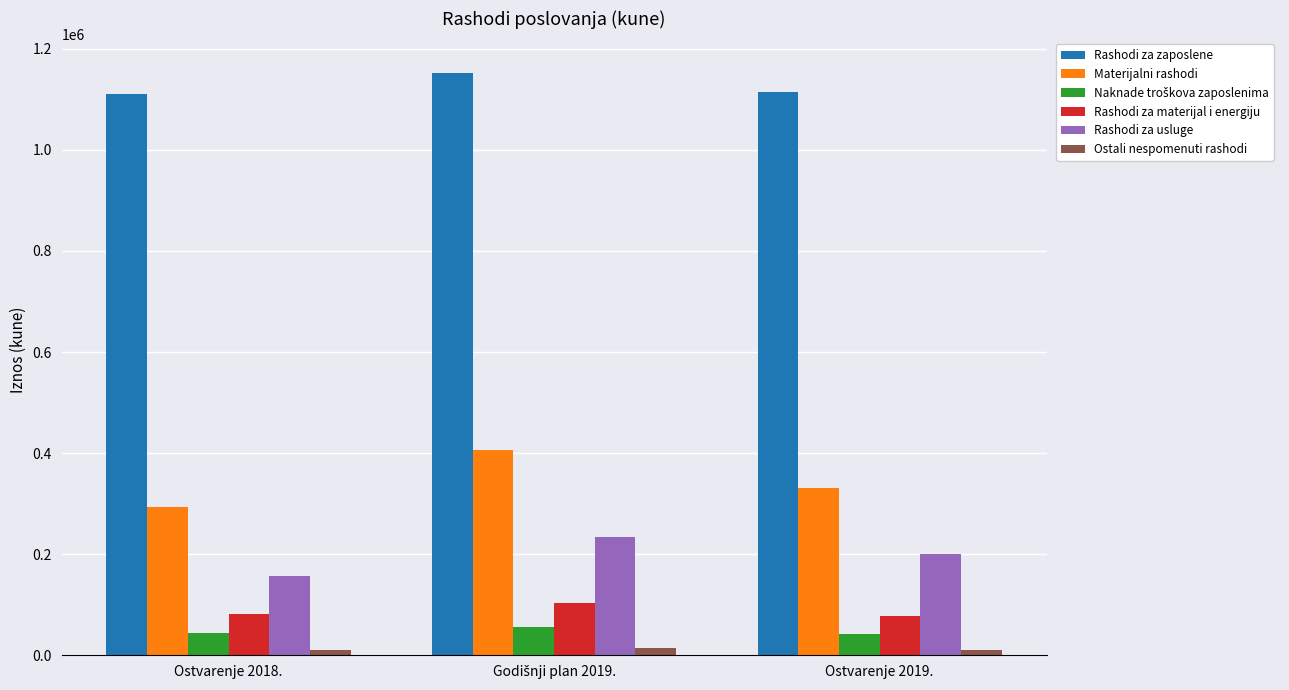

What position from the left is Ostvarenje 2019.?

3